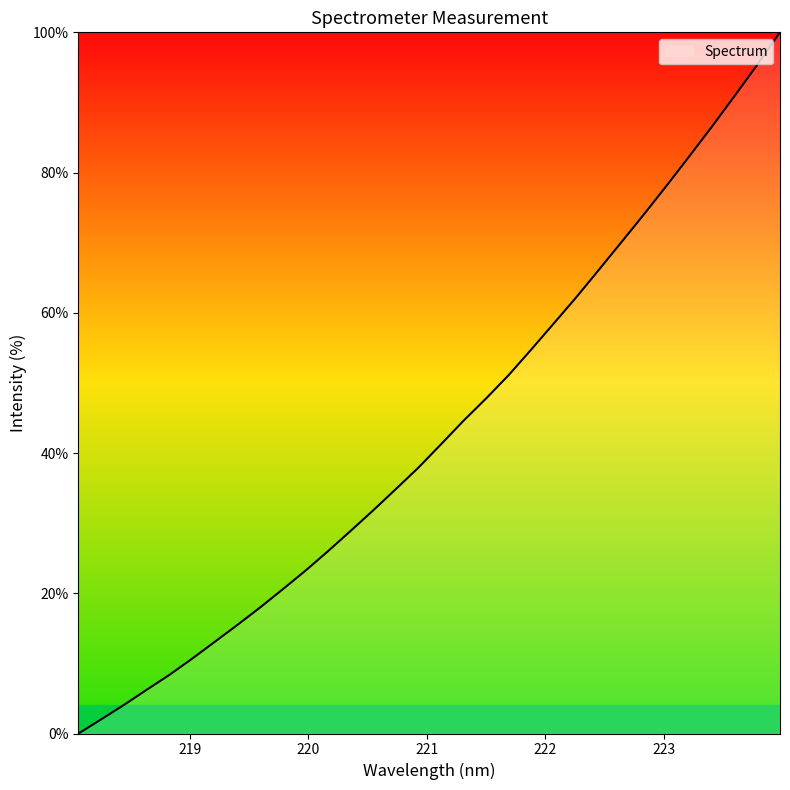

What is the average value?

43.3